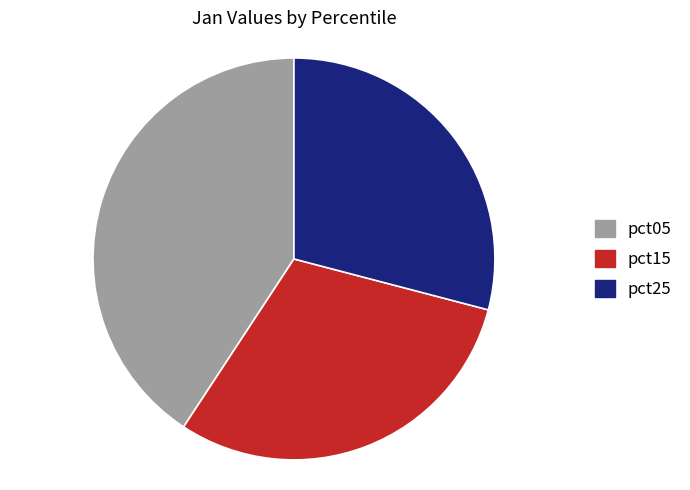

Which category has the biggest portion of the pie?

pct05